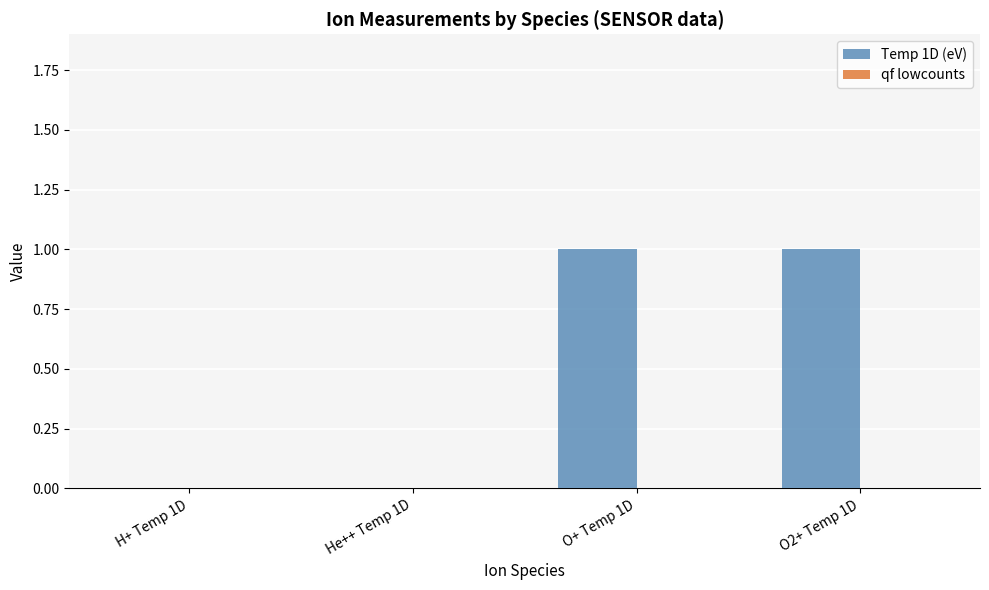

Is it true that the value at He++ Temp 1D is 0?

True